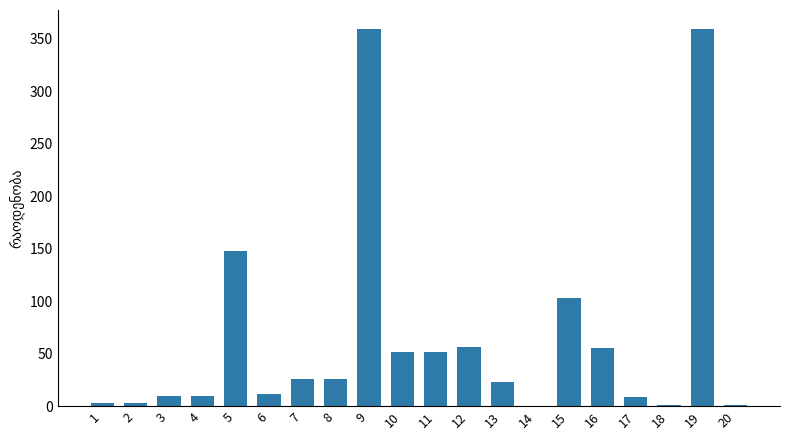

Where does the data first go above 25?

5